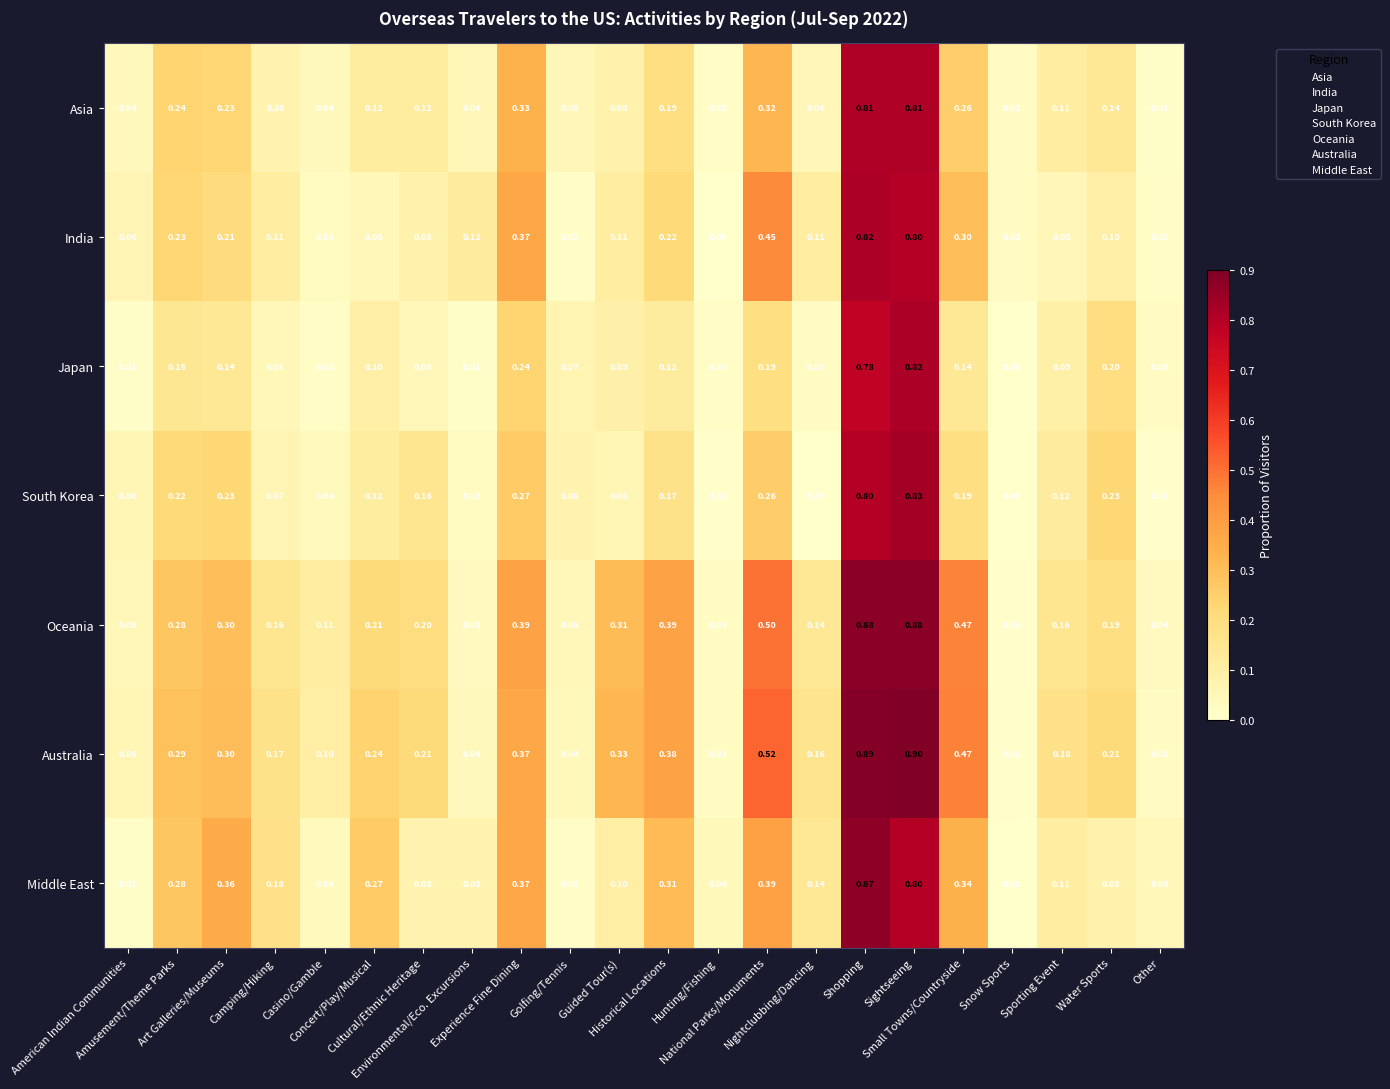

What is the total value across all series at Other?

0.2